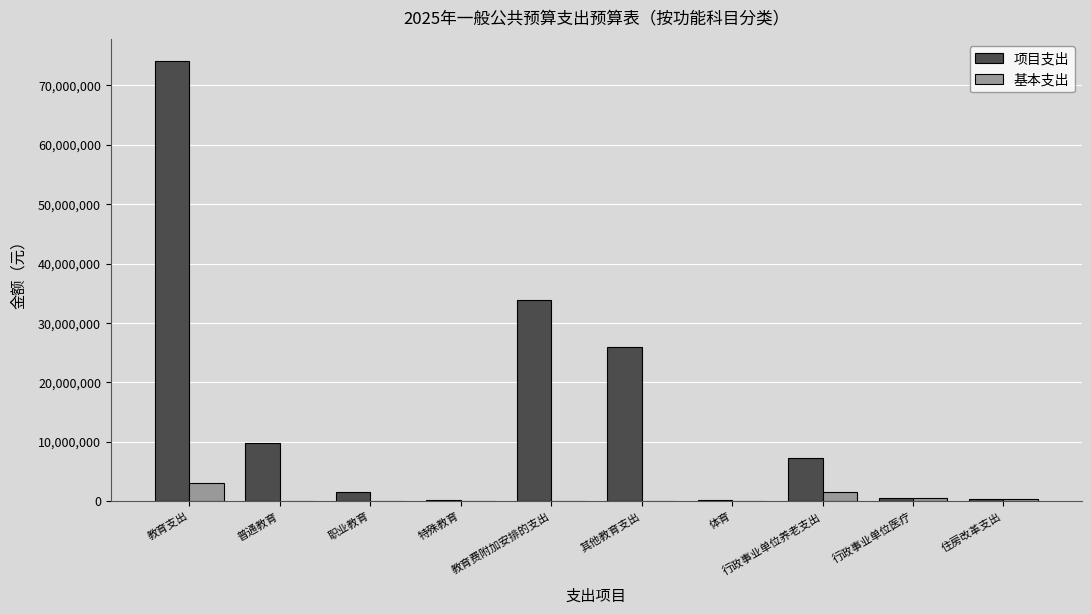

What is the maximum value shown in the chart?

74038889